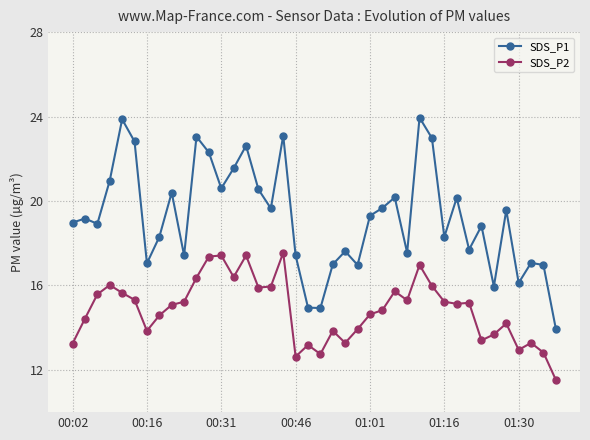

What is the value of the SDS_P1 point at the 7th from the left?

17.1